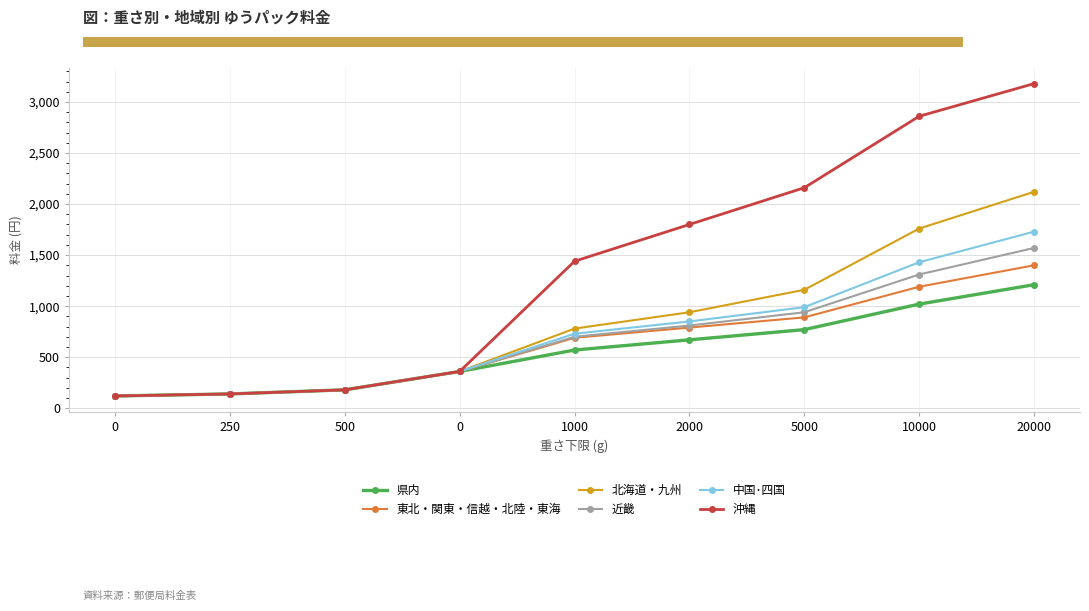

How many data points in 中国･四国 are less than 730?

4